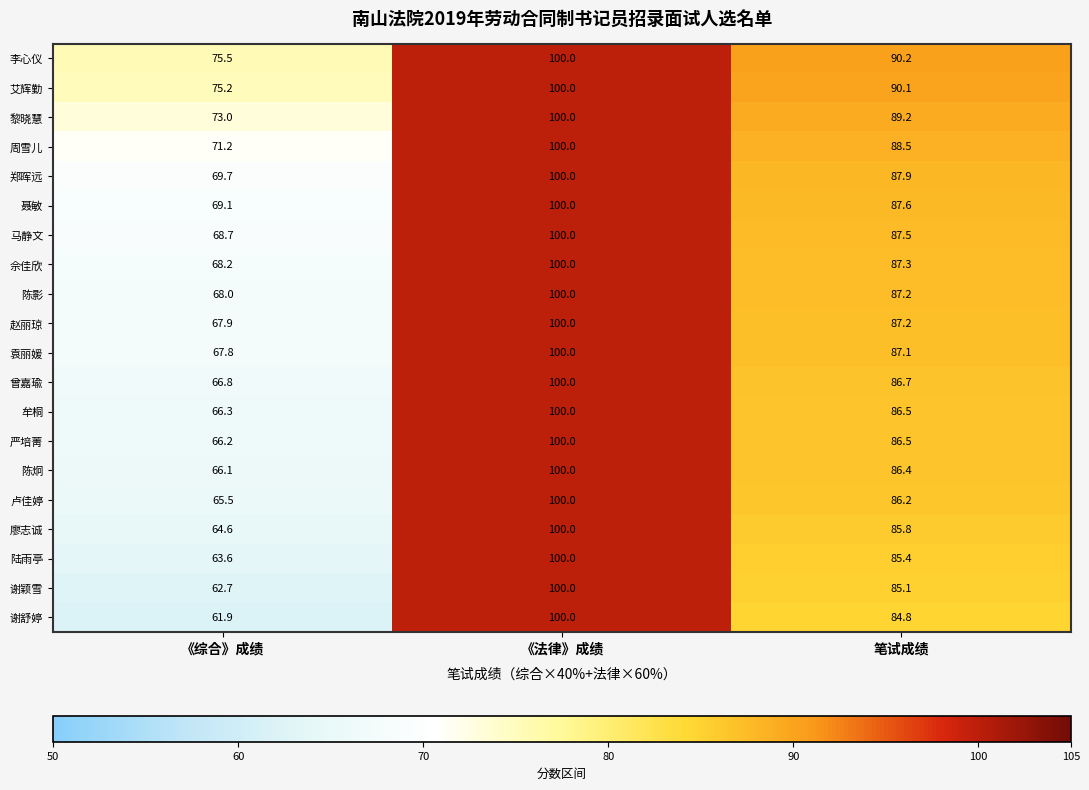

What is the smallest value displayed?

61.9